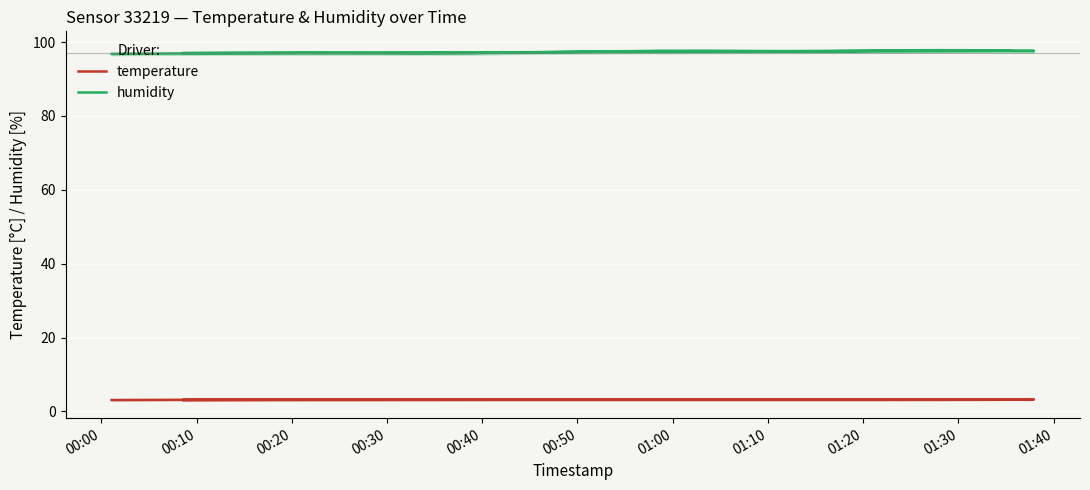

Which series has the largest range (max minus min)?

humidity